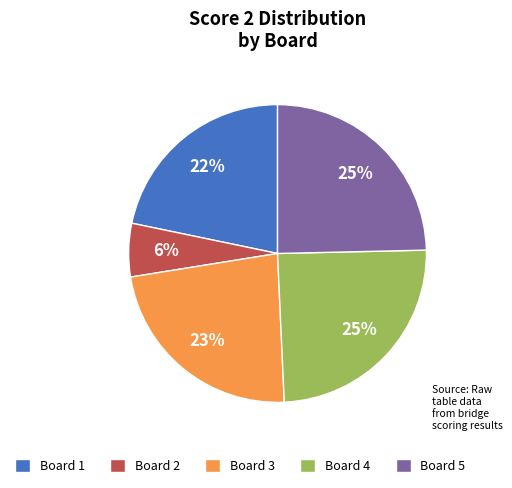

How many slices are in this pie chart?

5